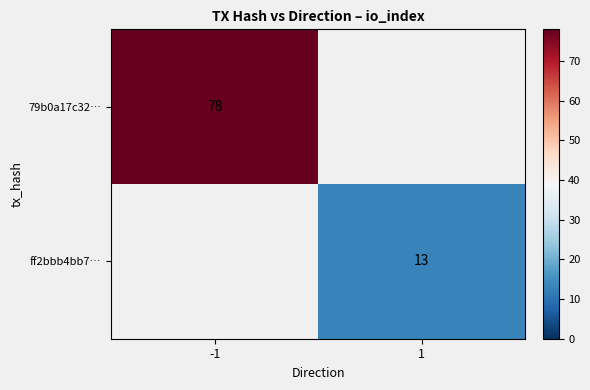

Which label corresponds to the smallest value in the chart?

1